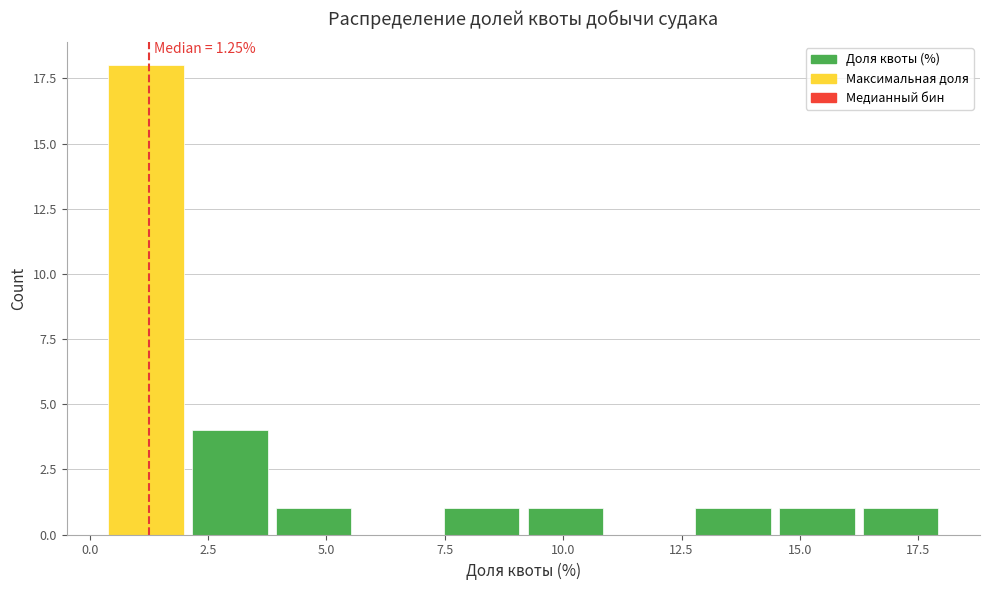

Read against the x-axis, roughly where is the centre of the tallest bar?

1.0